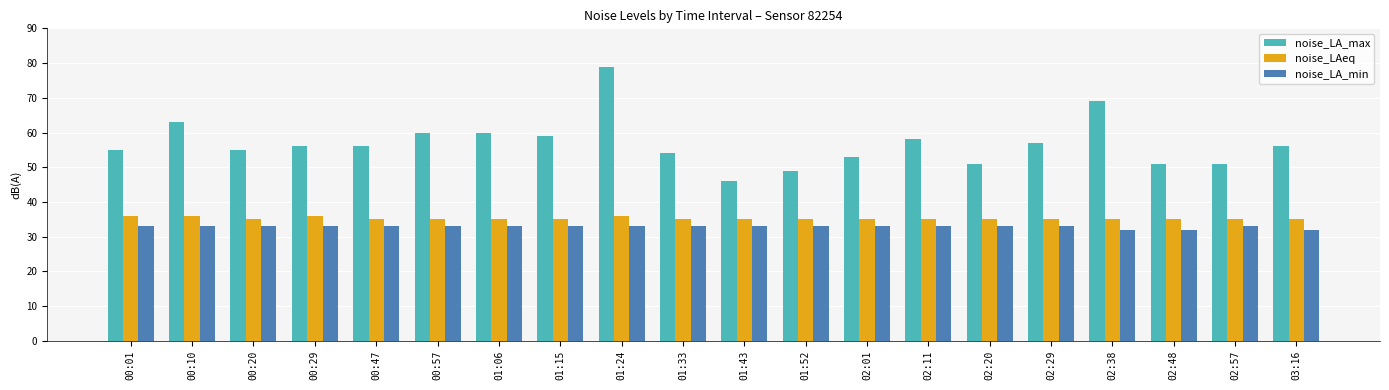

Which series has the largest total across all categories?

noise_LA_max